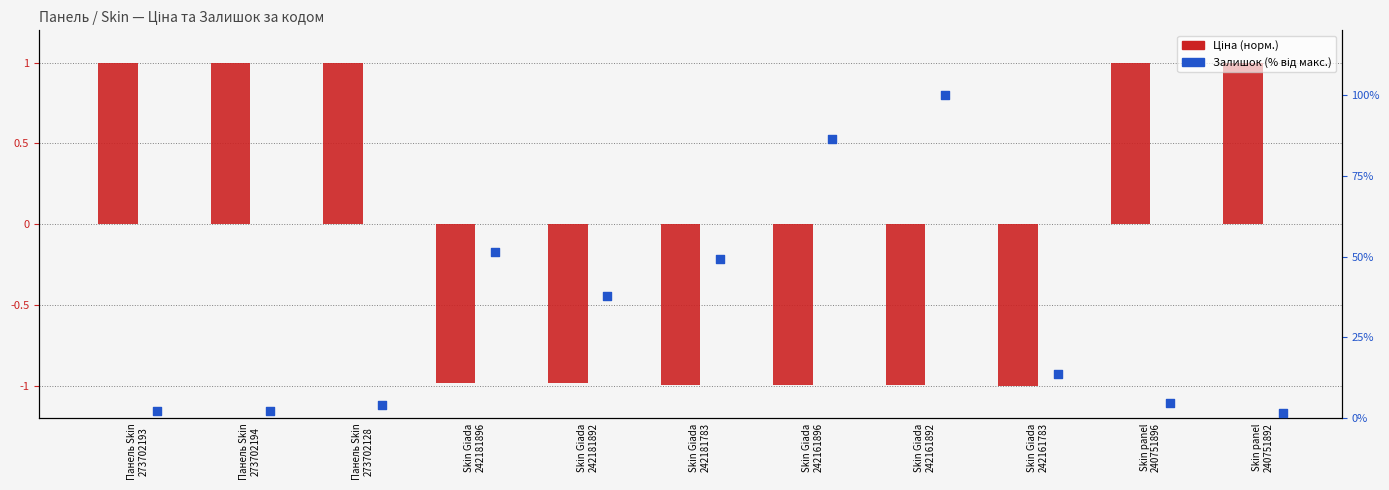

Is the value of Ціна (норм.) at Skin panel
240751892 greater than the value of Залишок (%) at Панель Skin
273702193?

No